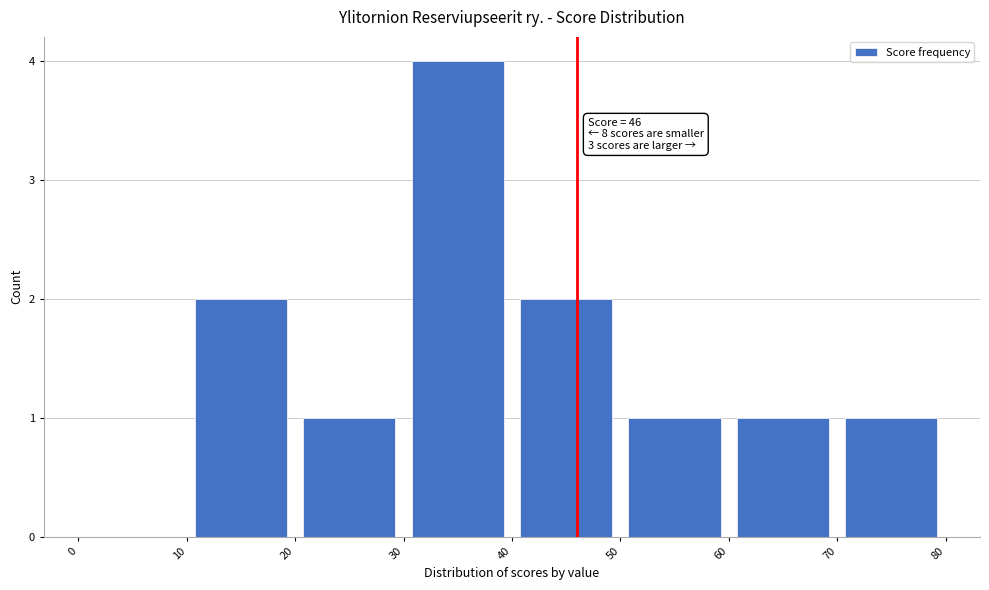

Over which range of the x-axis is the bar tallest?

30 to 40